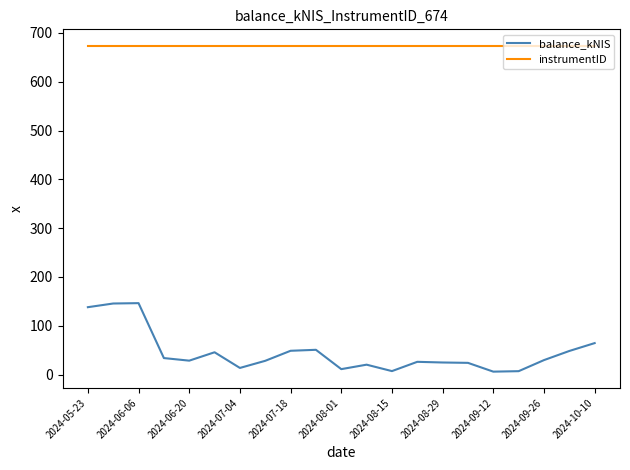

List the series in order of their overall mean, highest first.

instrumentID, balance_kNIS